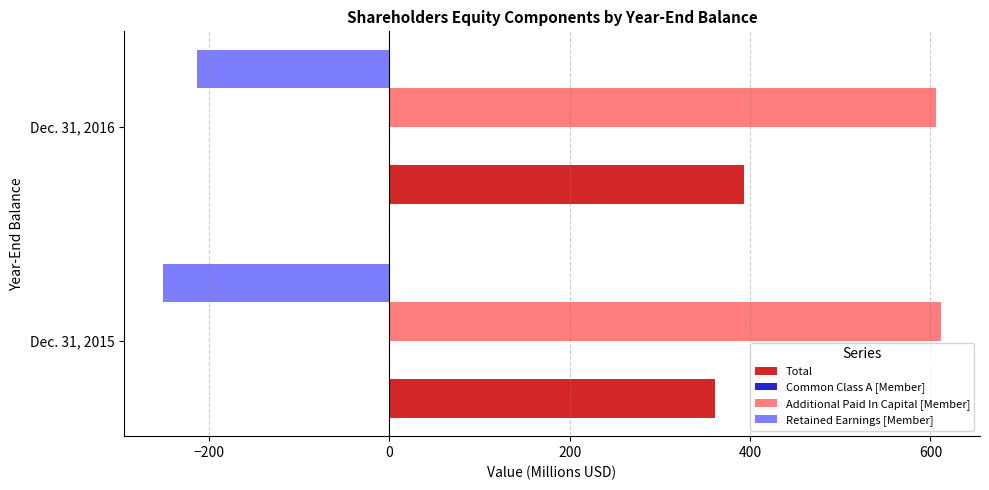

True or false: Additional Paid In Capital [Member] has a value of 611.8 at Dec. 31, 2015.

True